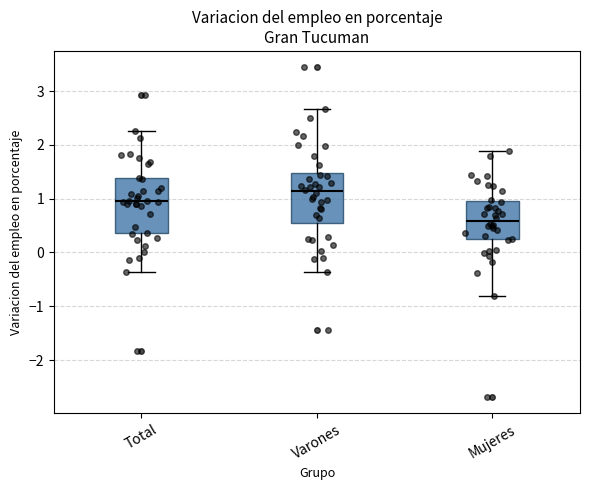

Where does the median line of the box for Total sit on the y-axis? The values are not printed on the chart, so give them approximately, as read against the axis.

0.9